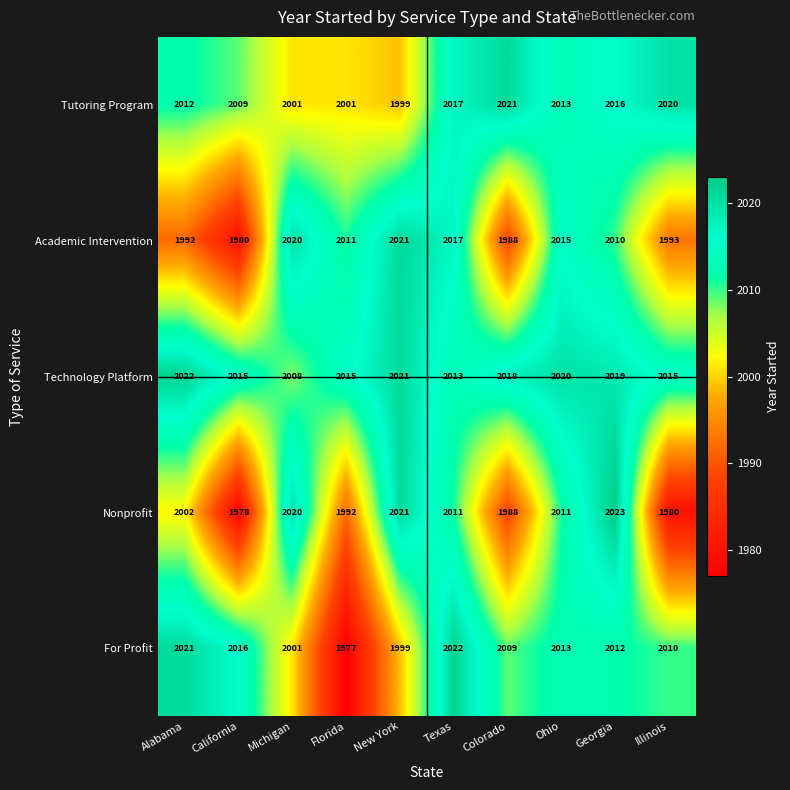

Rank the series by their average value, from lowest to highest.

Nonprofit, Academic Intervention, For Profit, Tutoring Program, Technology Platform